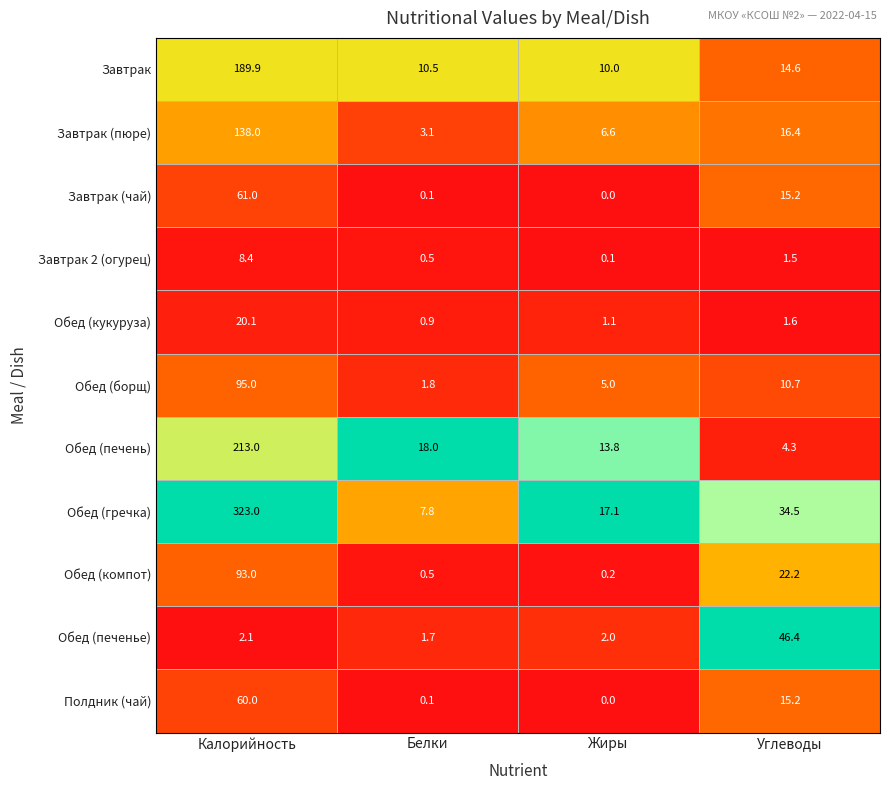

What is the sum of the Завтрак 2 (огурец) values at Белки and Жиры?

0.6